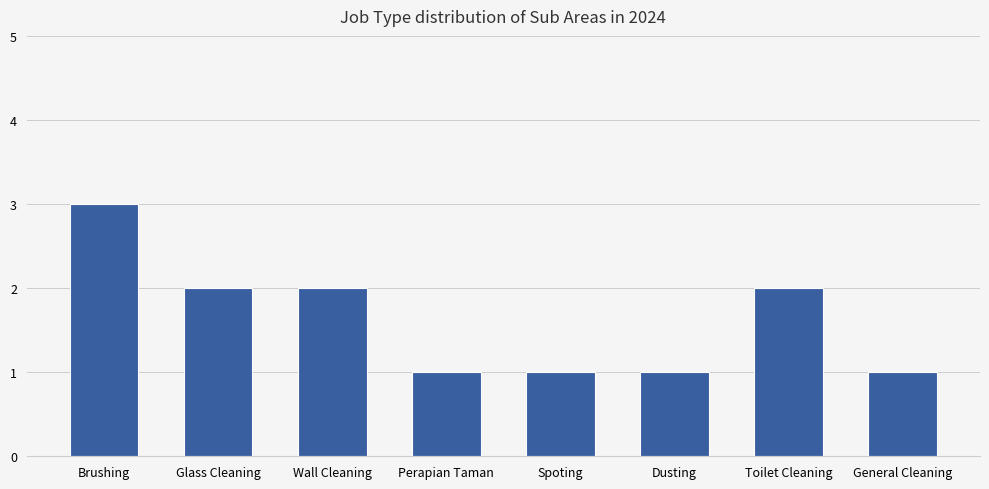

What is the sum of all values?

13